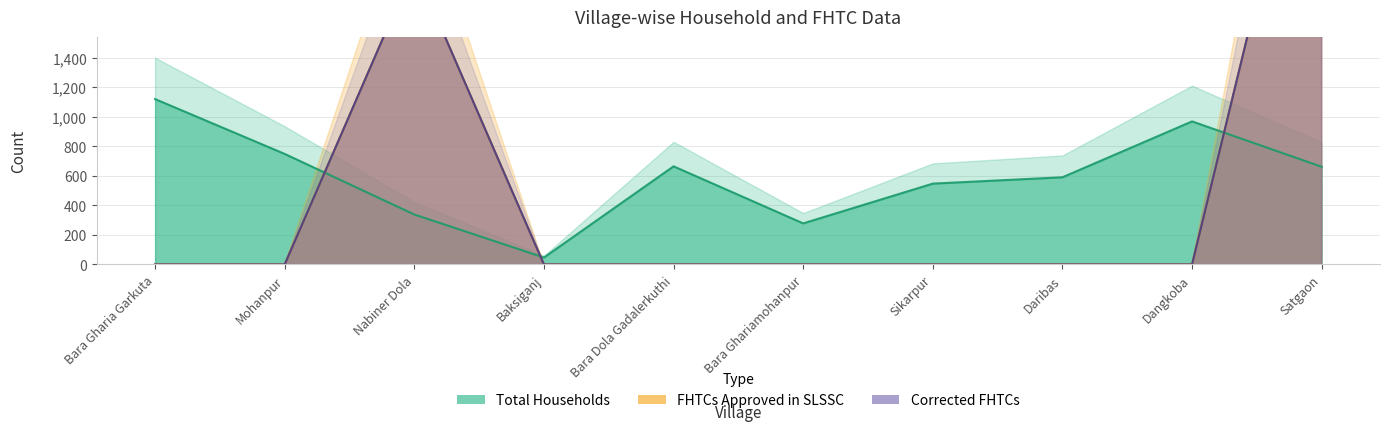

What is the minimum value for Total Households?

47